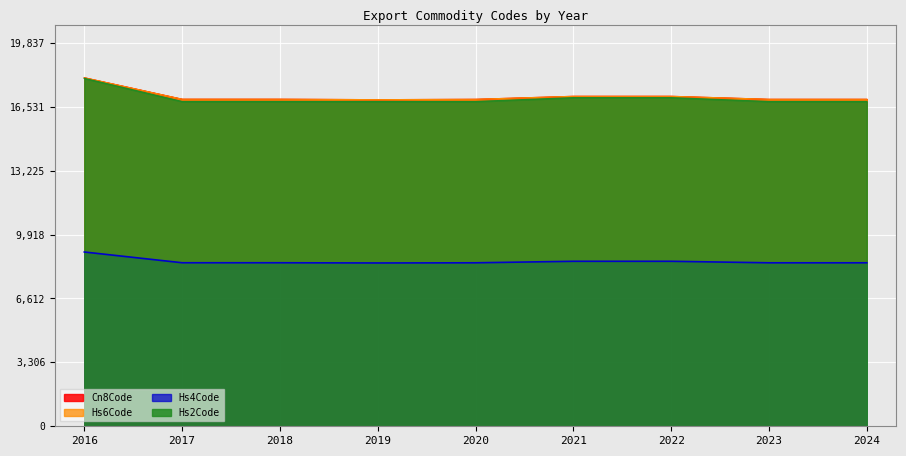

True or false: Hs2Code and Hs4Code cross at least once.

False